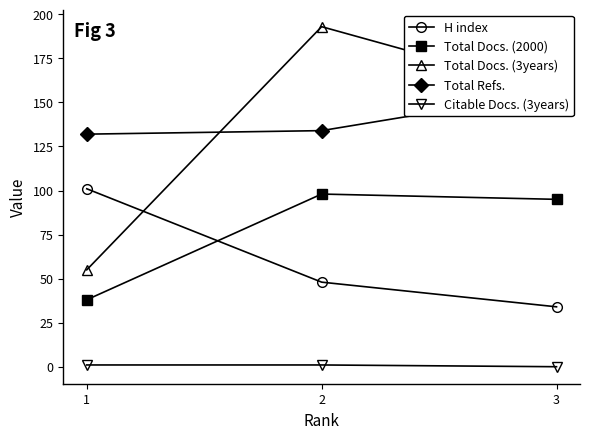

Does the chart have visible grid lines?

No